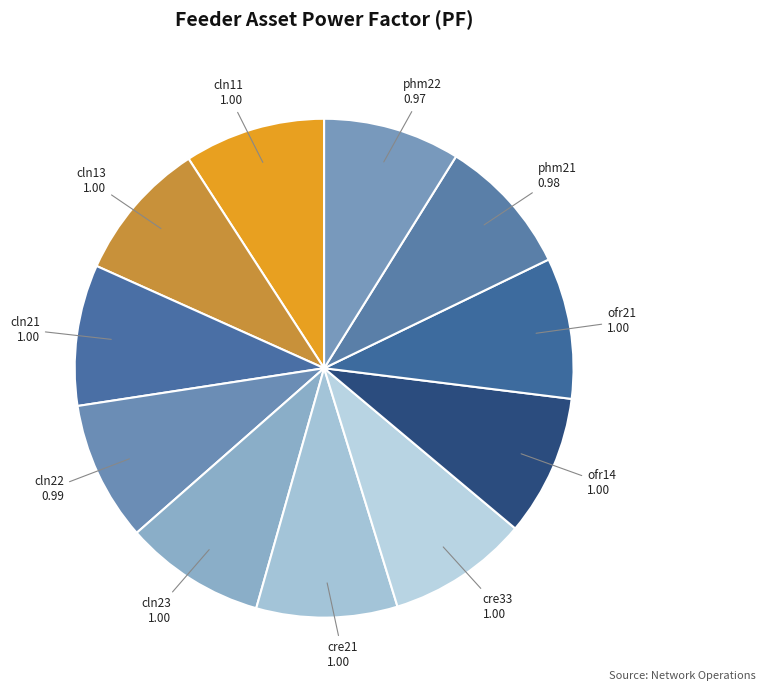

Do cln13 and phm21 together represent more than half of the pie?

No